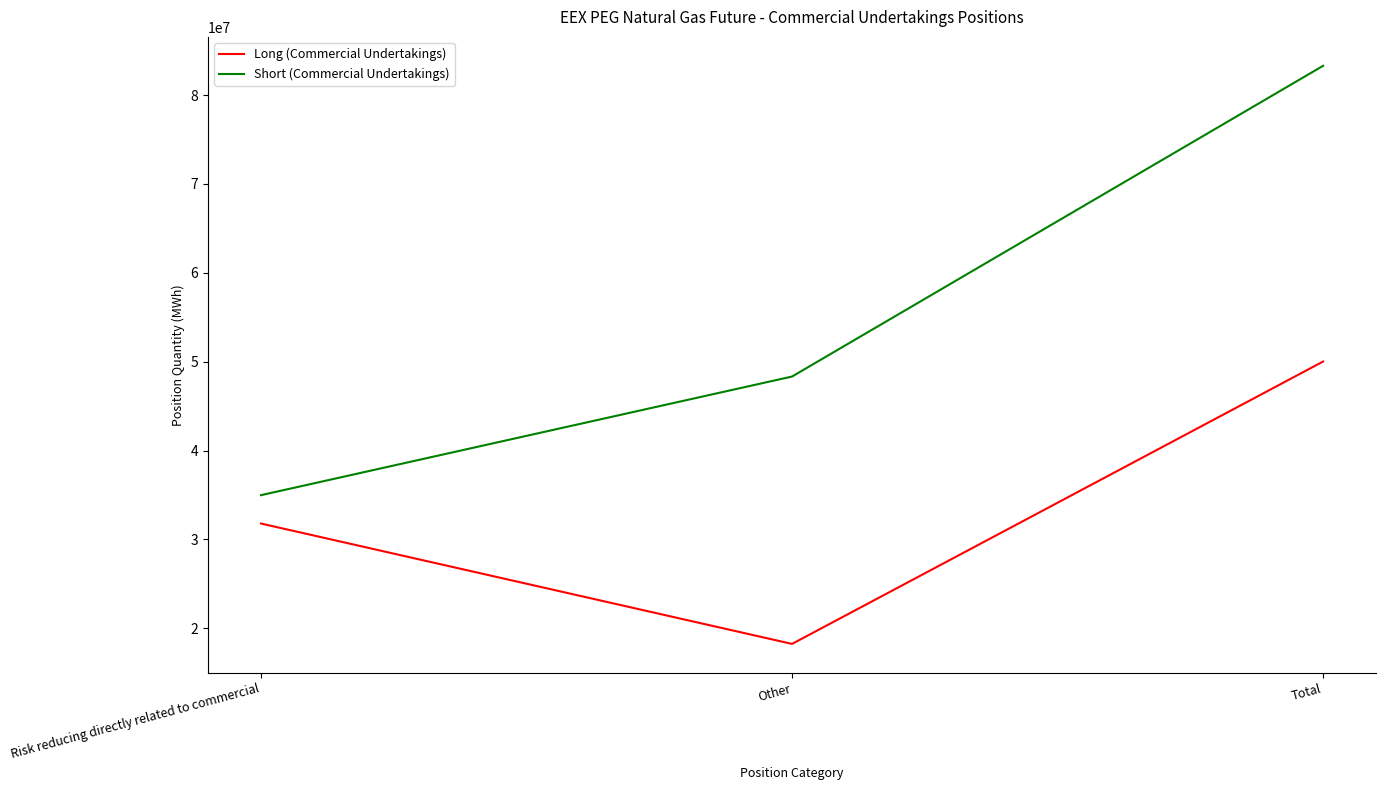

Read the Short (Commercial Undertakings) value at Total, to the nearest 100.

83303300